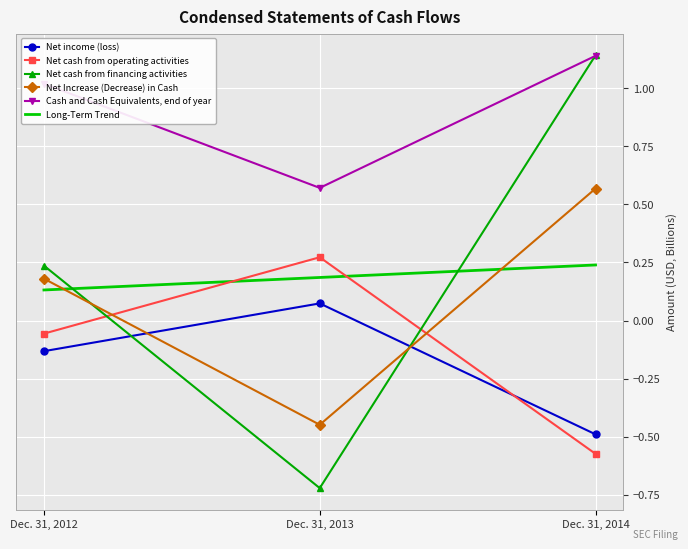

The value of Net cash from operating activities at Dec. 31, 2012 is -0.1. True or false?

True